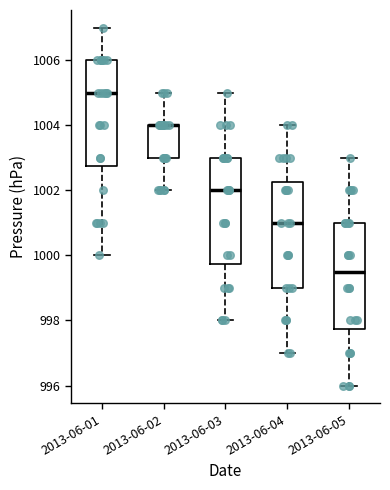

Reading left to right, transcribe this box plot: for each box, give where its median line is, the range the box spans, and where its two whiskers end, as read against the y-axis. The values are not printed on the chart, so give them approximately, as read against the axis.

2013-06-01: median 1005.0, box 1002.8 to 1006.0, whiskers 1000.0 to 1007.0
2013-06-02: median 1004.0 (drawn on the box's upper edge), box 1003.0 to 1004.0, whiskers 1002.0 to 1005.0
2013-06-03: median 1002.0, box 999.8 to 1003.0, whiskers 998.0 to 1005.0
2013-06-04: median 1001.0, box 999.0 to 1002.2, whiskers 997.0 to 1004.0
2013-06-05: median 999.6, box 997.8 to 1001.0, whiskers 996.0 to 1003.0